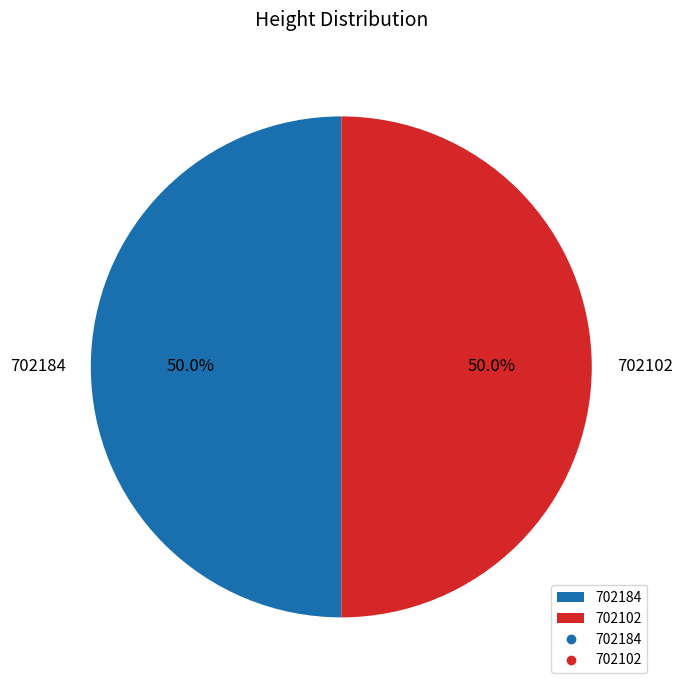

What percentage do 702102 and 702184 together represent?

100.0%